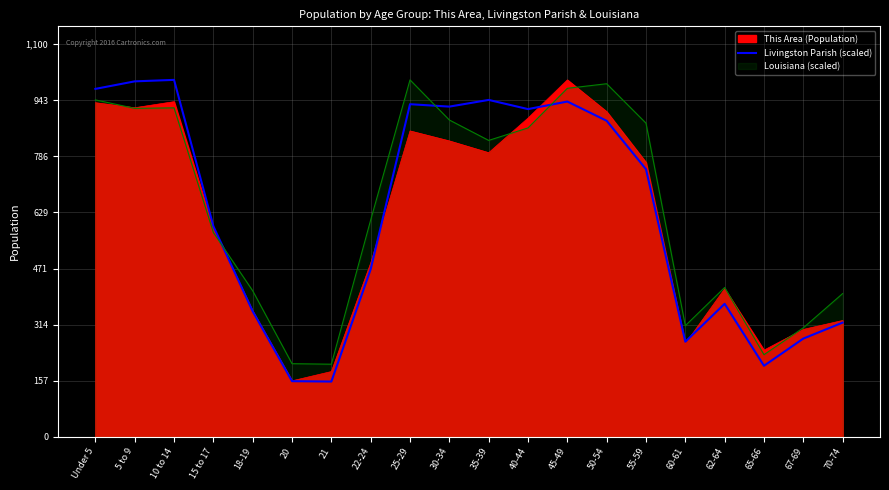

Does the chart display data point markers on the line(s)?

No